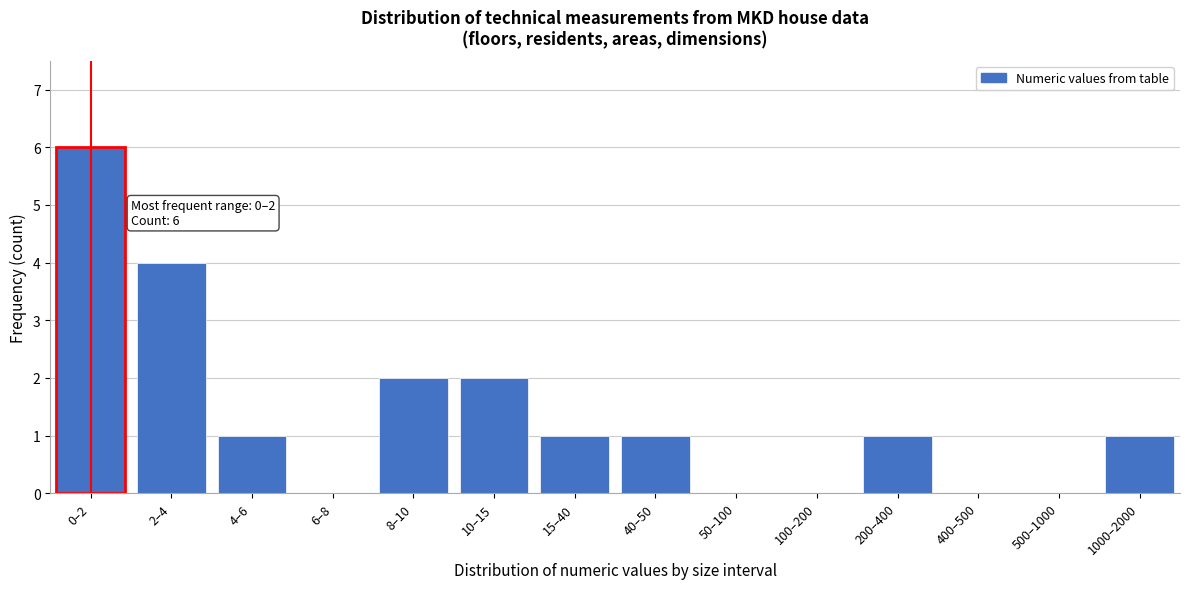

Reading right to left, extract all data points from this chart.

1000–2000=1	500–1000=0	400–500=0	200–400=1	100–200=0	50–100=0	40–50=1	15–40=1	10–15=2	8–10=2	6–8=0	4–6=1	2–4=4	0–2=6